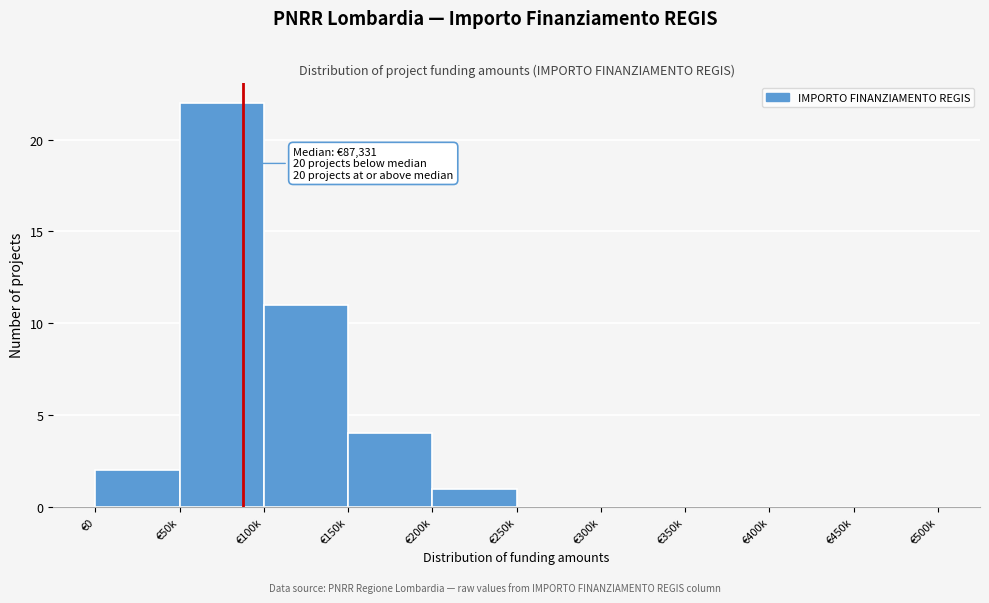

Reading left to right, what are all the values shown in this chart?

€0=2	€50k=22	€100k=11	€150k=4	€200k=1	€250k=0	€300k=0	€350k=0	€400k=0	€450k=0